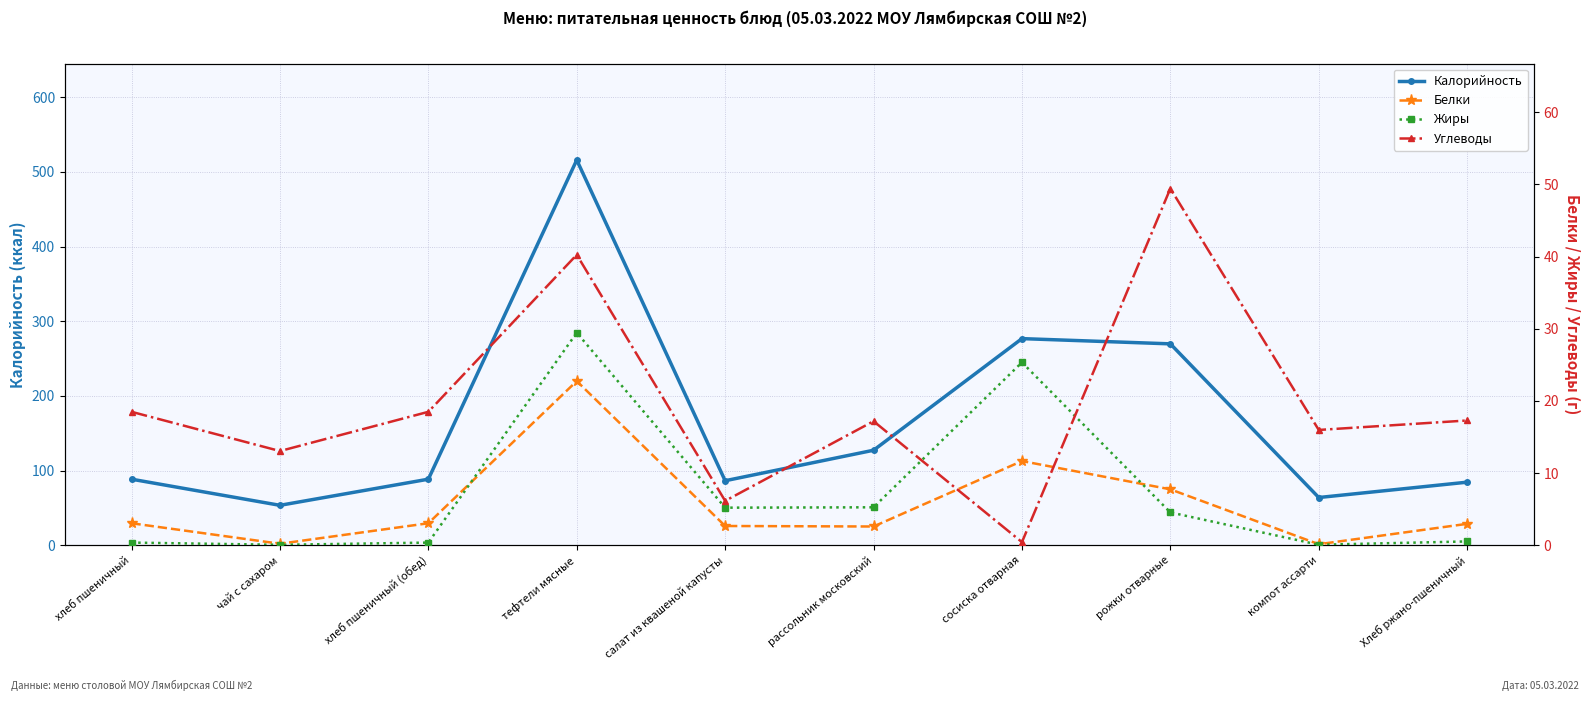

What position from the left is чай с сахаром?

2